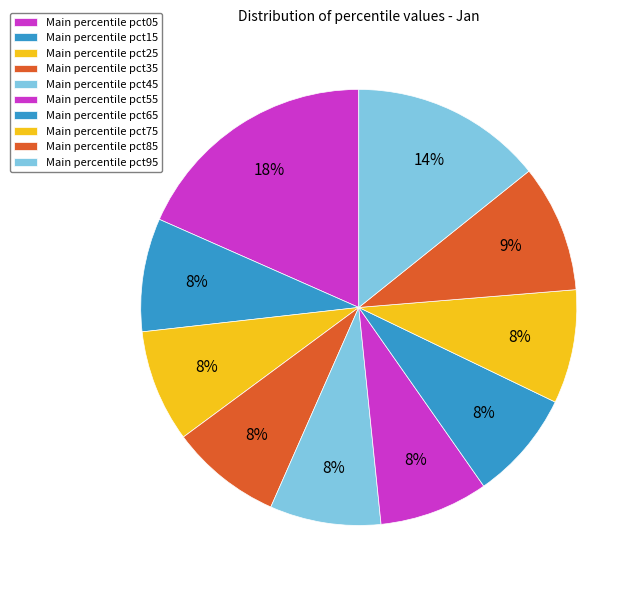

Rank the categories by value from lowest to highest.

pct55, pct65, pct45, pct35, pct25, pct15, pct75, pct85, pct95, pct05